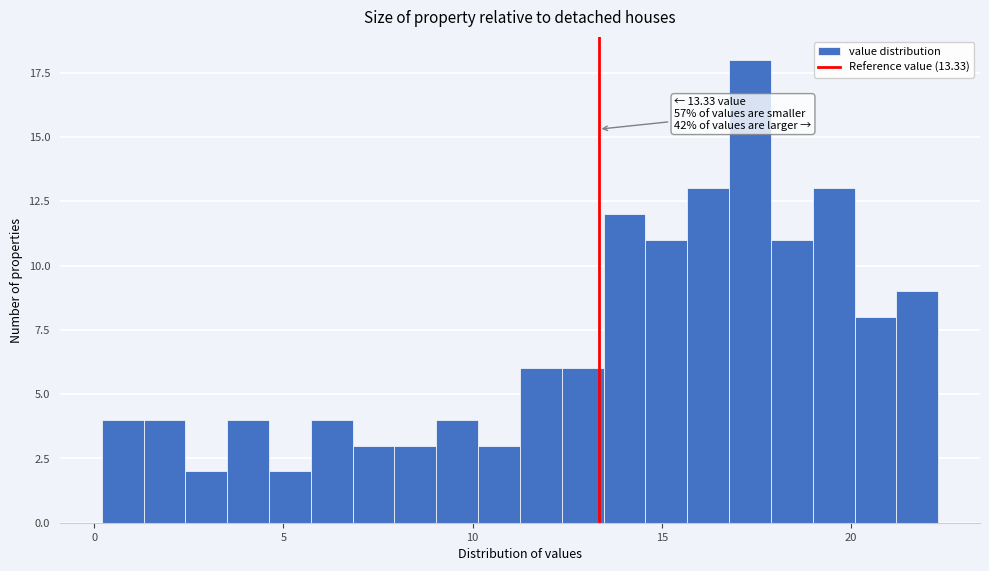

Read against the x-axis, roughly where is the centre of the tallest bar?

17.5